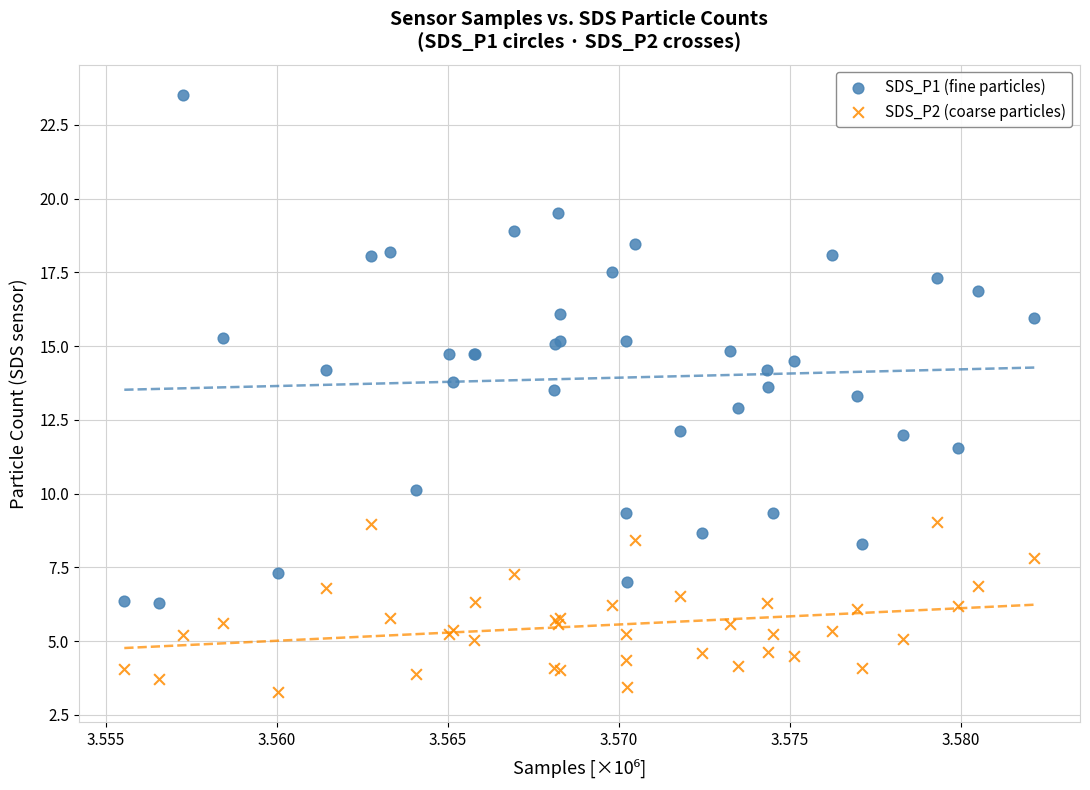

Which series reaches the minimum Y coordinate?

SDS_P2 (coarse particles)